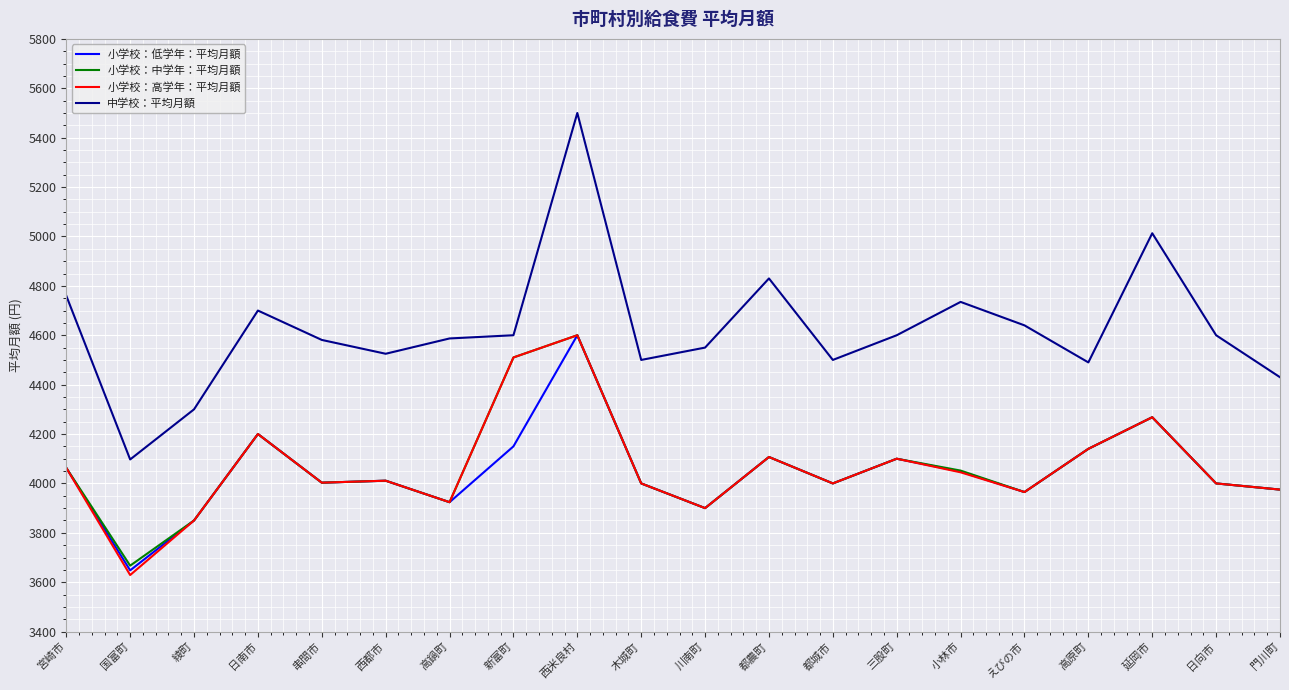

What are all the series names shown in the legend?

小学校：低学年：平均月額, 小学校：中学年：平均月額, 小学校：高学年：平均月額, 中学校：平均月額